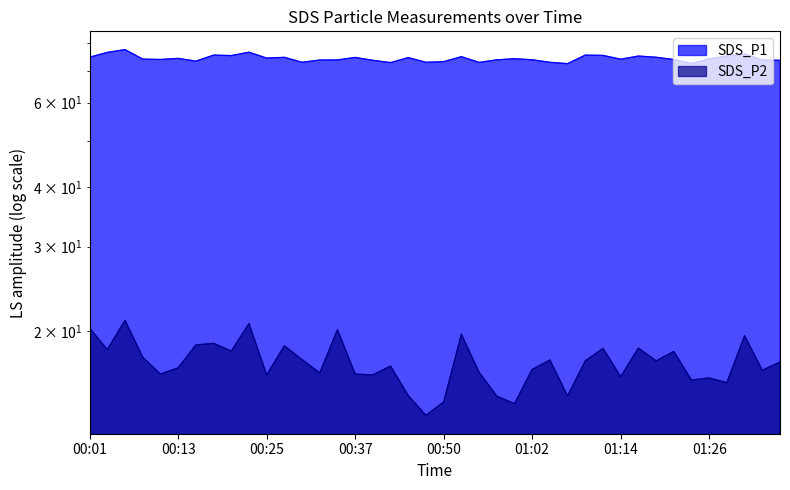

True or false: SDS_P1 and SDS_P2 intersect in this chart.

False